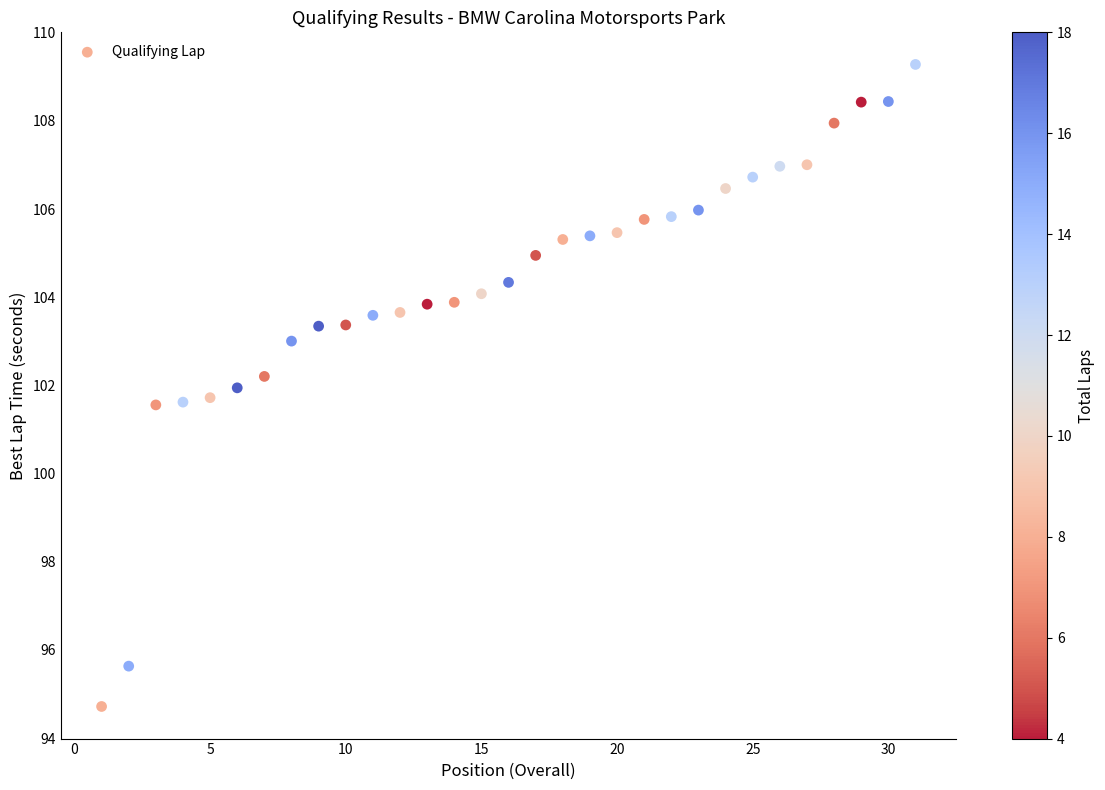

What is the range of Y values (max minus min)?

14.6